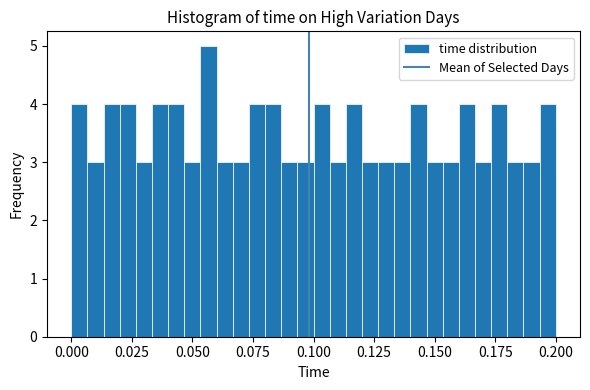

Read against the x-axis, roughly where is the centre of the tallest bar?

0.055